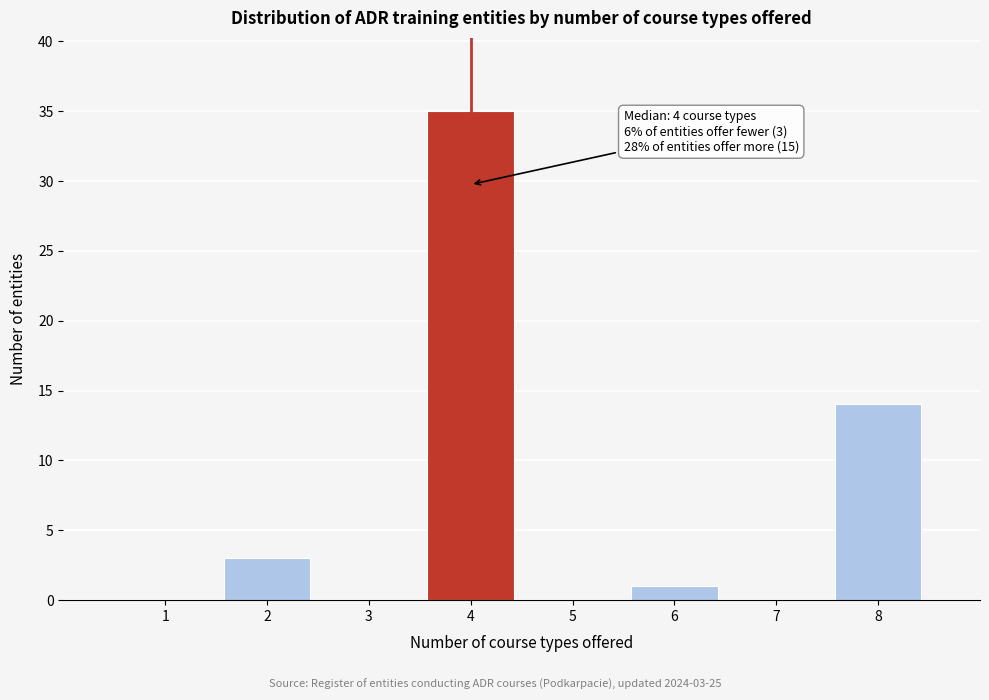

Reading right to left, transcribe all the data shown in this chart.

8=14	7=0	6=1	5=0	4=35	3=0	2=3	1=0